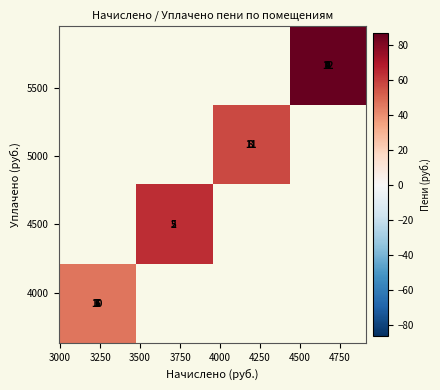

How many categories are shown in the chart?

4